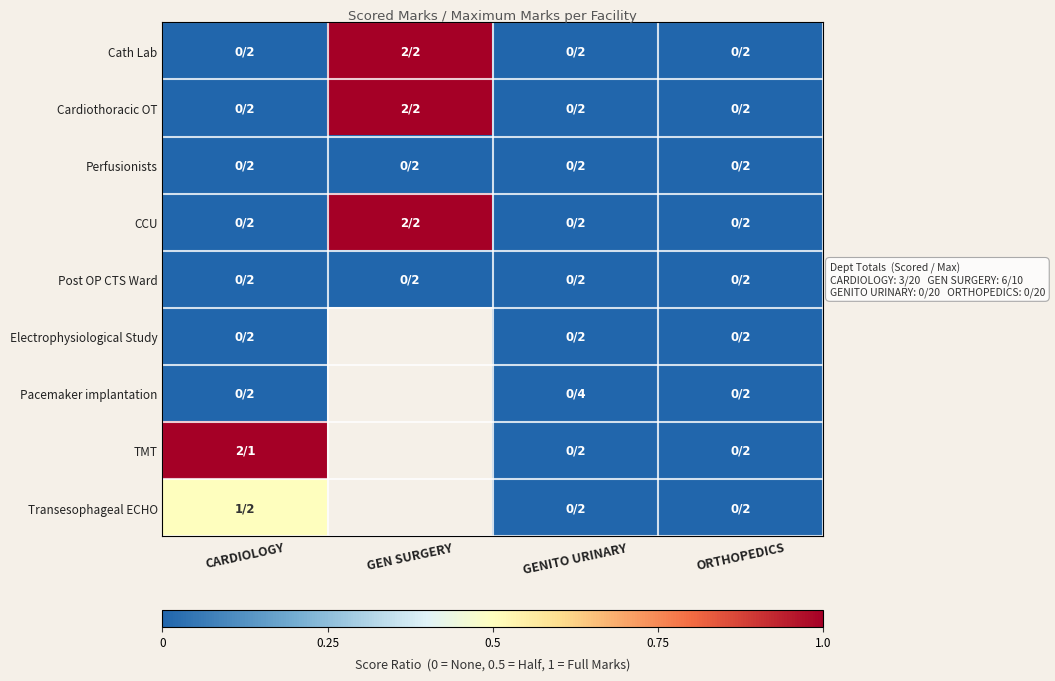

The Cardiothoracic OT series shows -0.5 at GENITO URINARY. True or false?

False